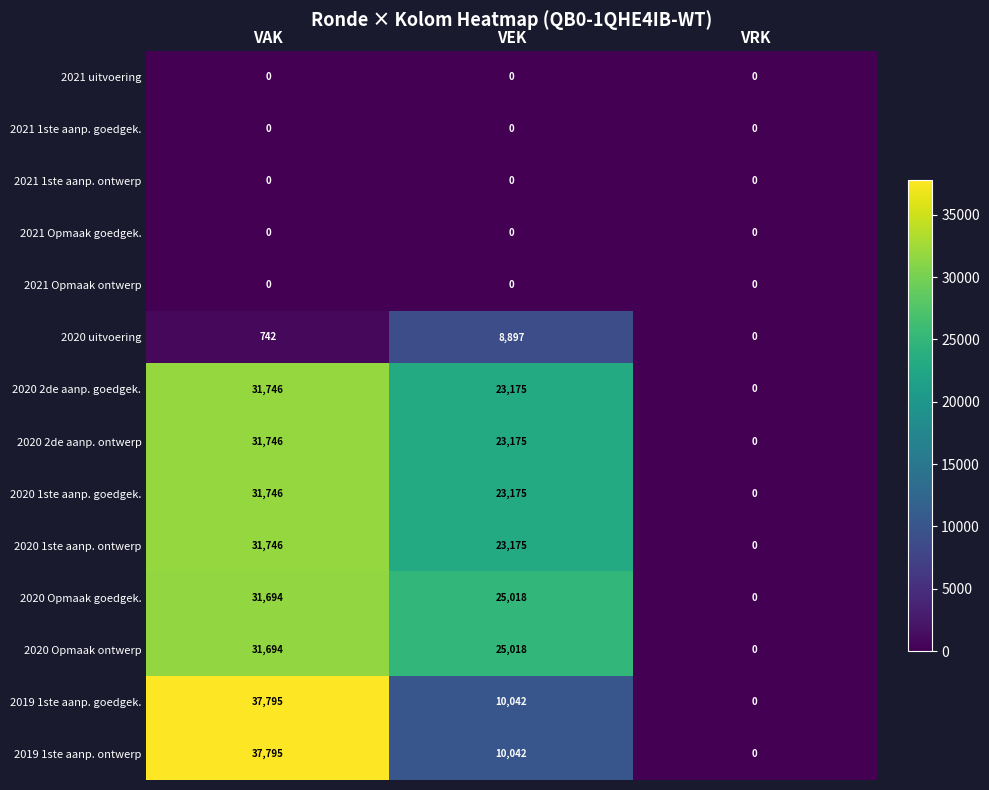

Which category has the highest value across all series?

VAK